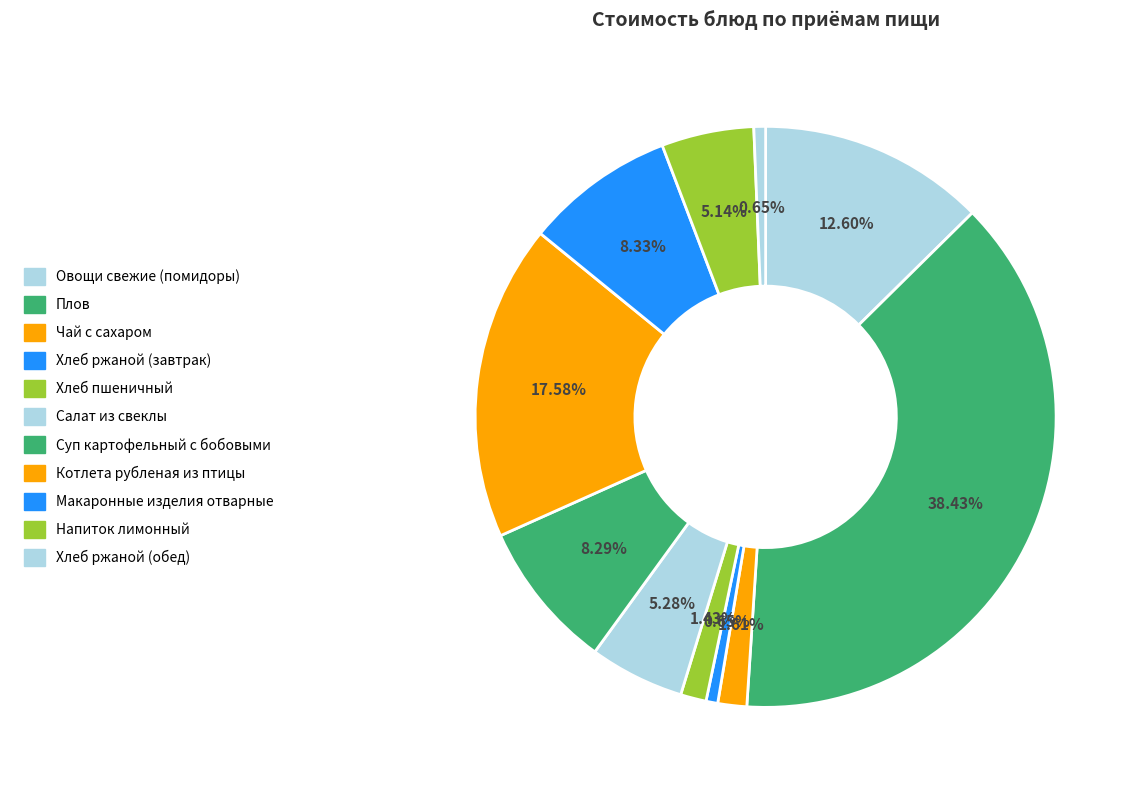

To the nearest percent, what is the difference between the largest and smallest slice percentages?

38%